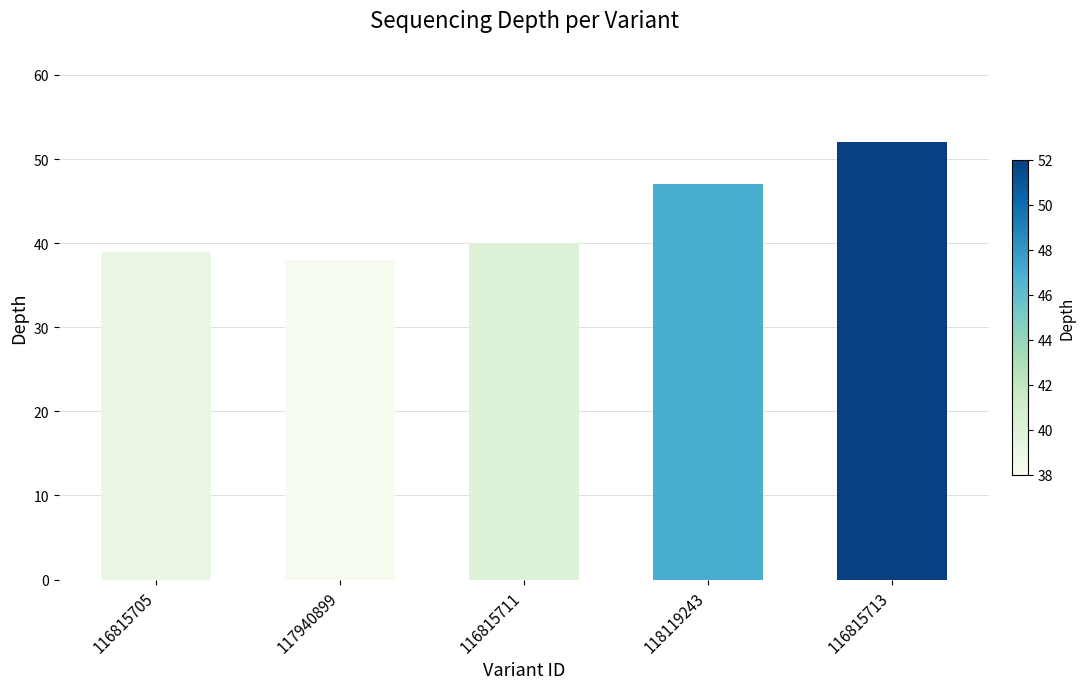

Reading left to right, extract all data points from this chart.

116815705=39	117940899=38	116815711=40	118119243=47	116815713=52